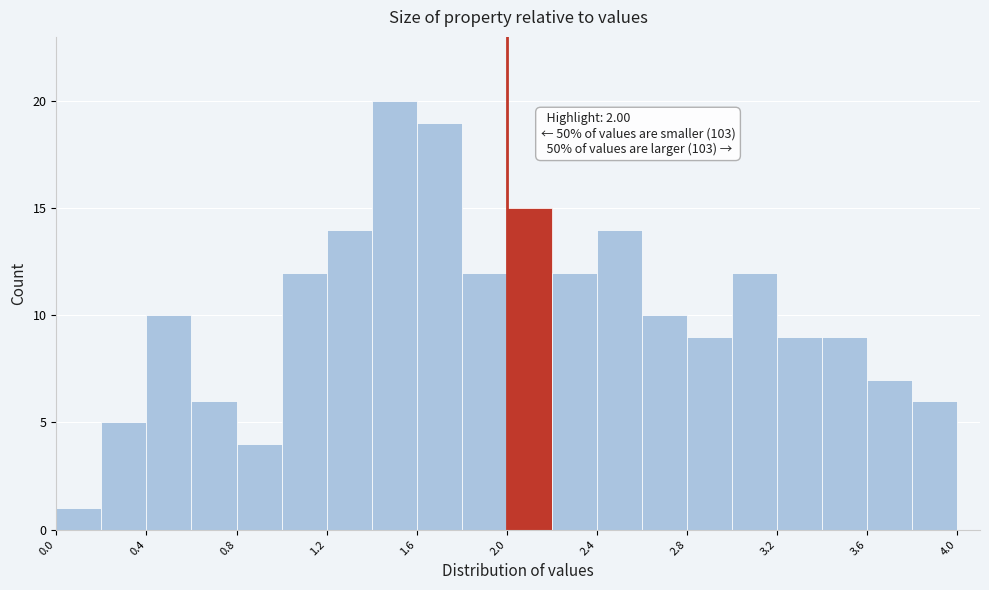

Over which range of the x-axis is the bar tallest?

1.4 to 1.6